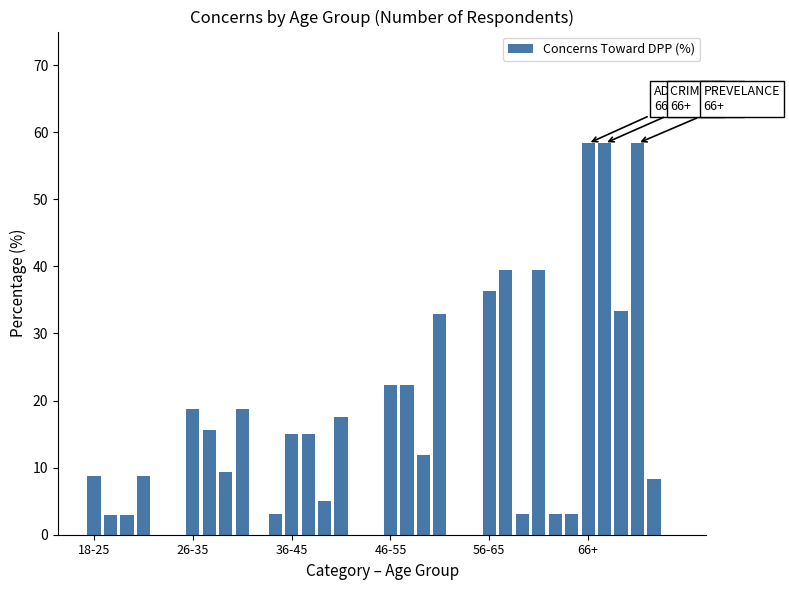

What is the greatest value displayed?

58.3